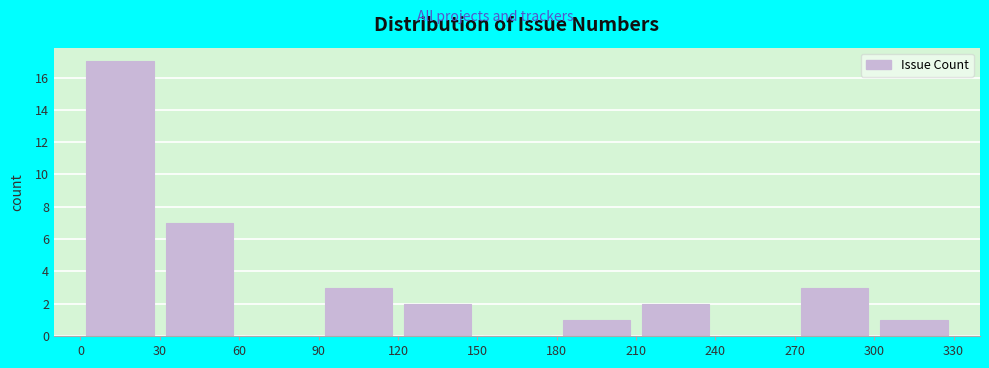

Which range on the x-axis has the tallest bar?

0 to 30